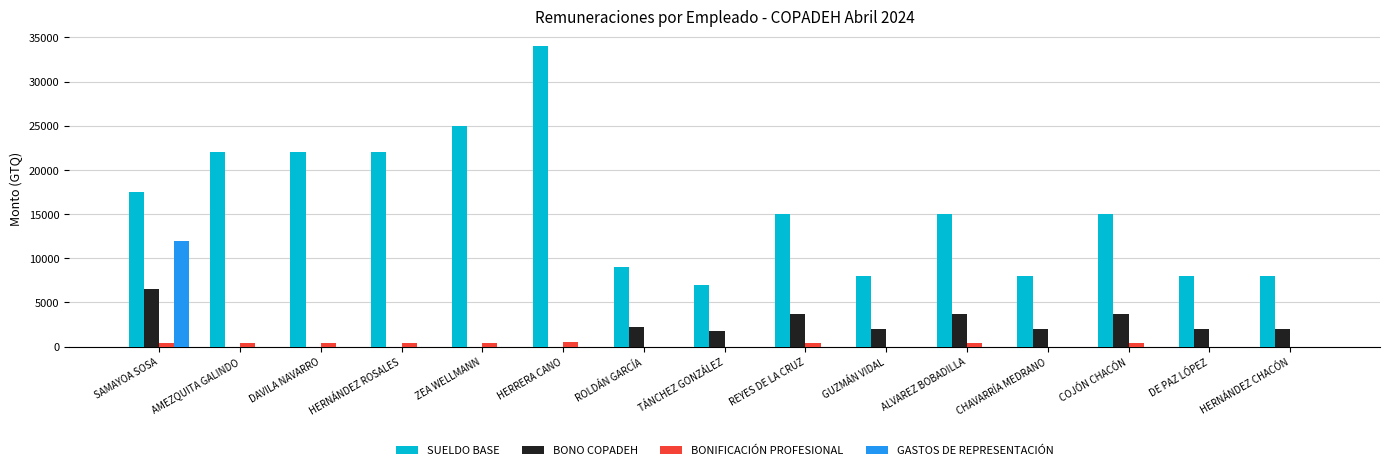

What is the highest value of the BONO COPADEH series?

6500.0